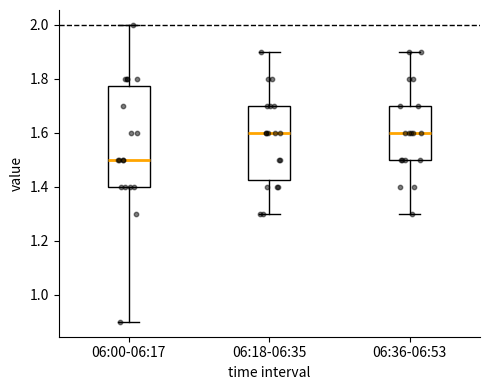

Reading left to right, read every box against the y-axis: the position of its median line, the range the box covers, and the ends of its whiskers. The values are not printed on the chart, so give them approximately, as read against the axis.

06:00-06:17: median 1.50, box 1.40 to 1.78, whiskers 0.90 to 2.00
06:18-06:35: median 1.60, box 1.42 to 1.70, whiskers 1.30 to 1.90
06:36-06:53: median 1.60, box 1.50 to 1.70, whiskers 1.30 to 1.90